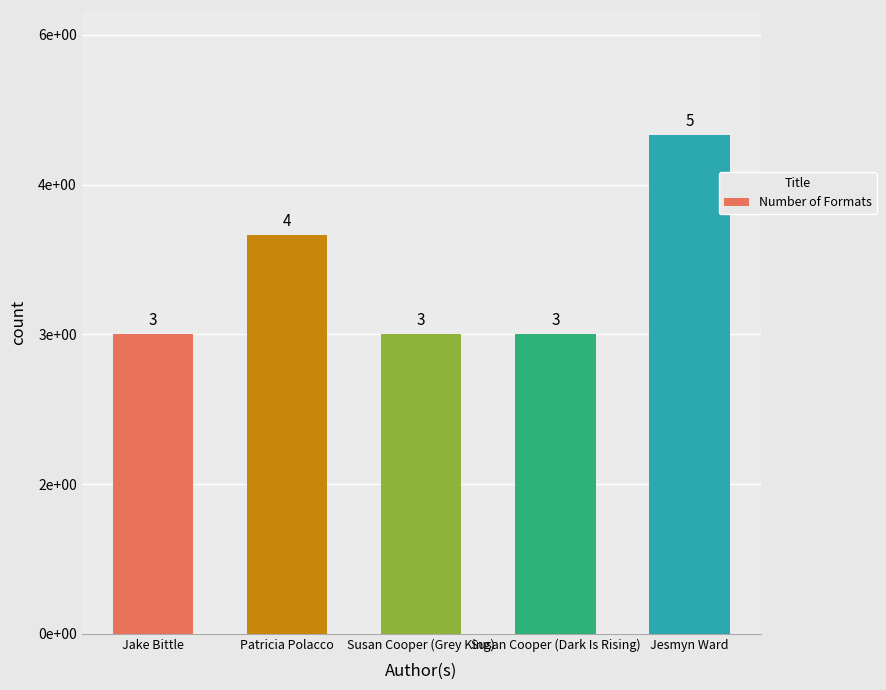

What is the sum of all values?

18